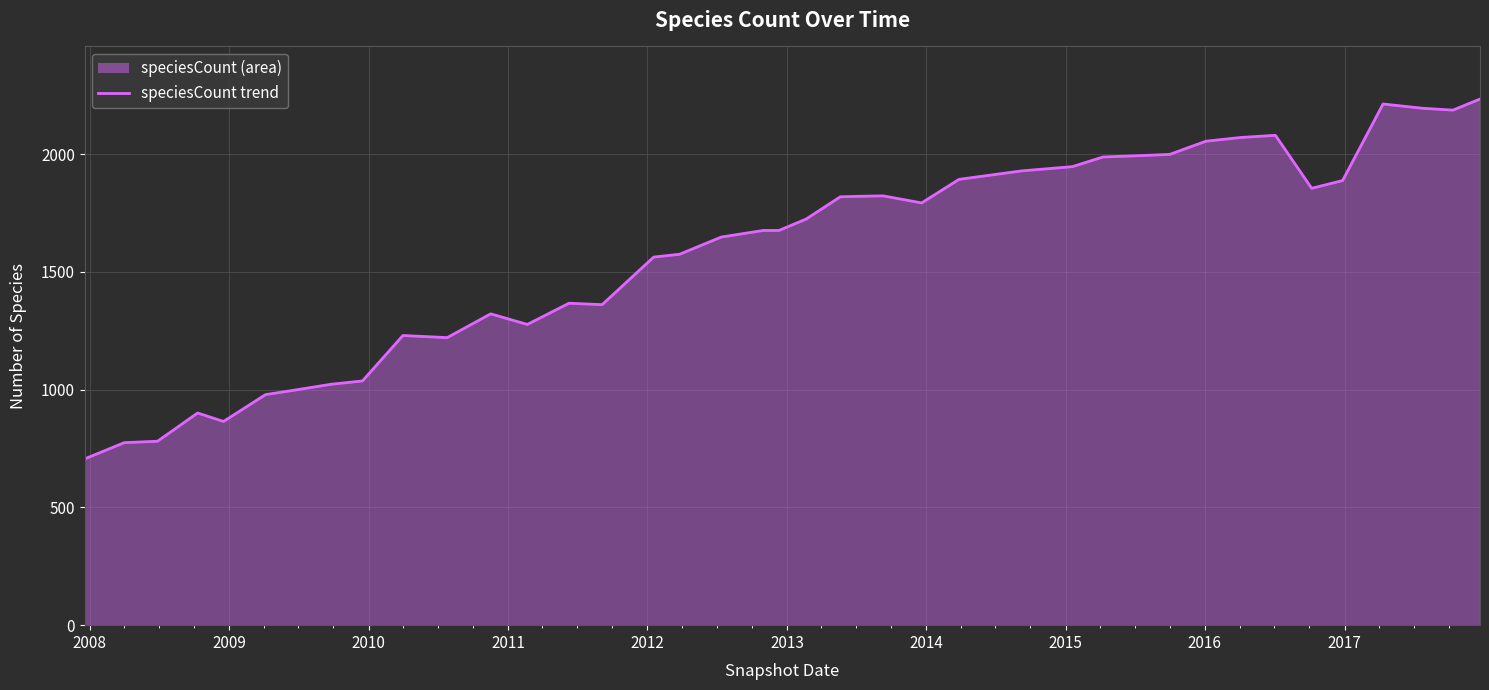

Reading left to right, list all the values displayed in this chart.

706	775	781	901	865	979	997	1023	1037	1230	1221	1322	1277	1367	1361	1563	1575	1648	1676	1676	1724	1819	1821	1823	1793	1893	1929	1947	1988	1993	1999	2055	2071	2080	1855	1888	2213	2195	2187	2234